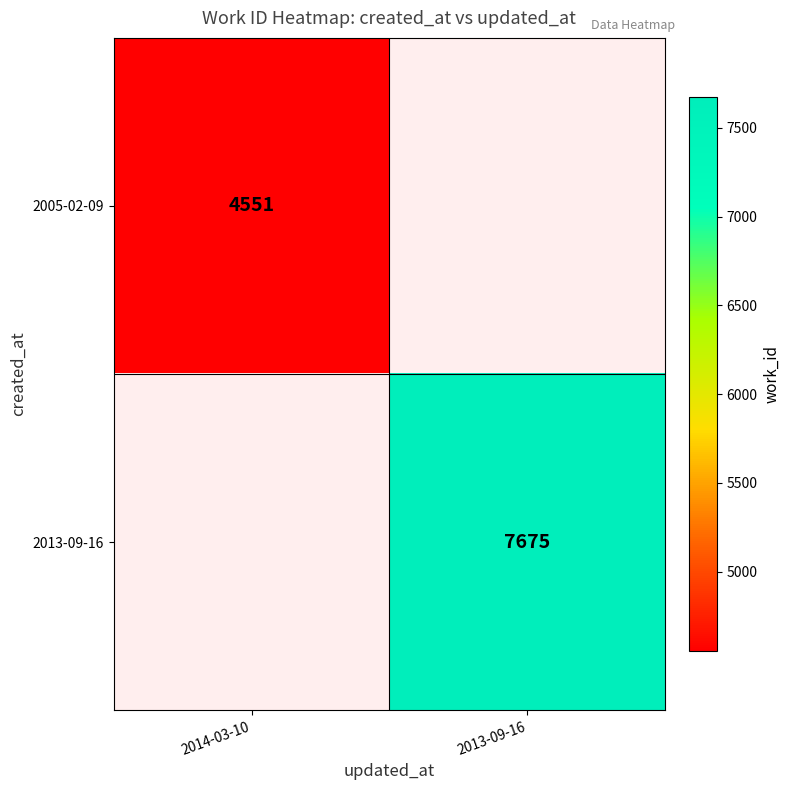

At which category does the chart reach its peak across all series?

2013-09-16